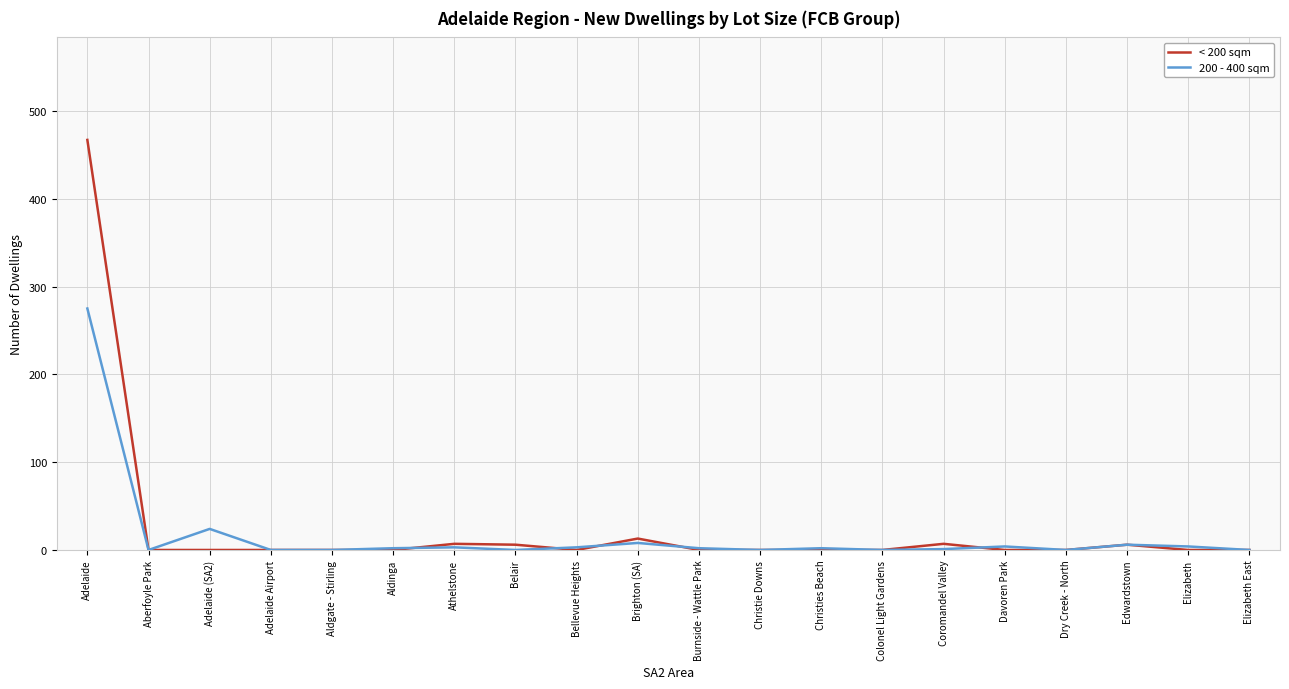

True or false: < 200 sqm has a value of 0 at Elizabeth East.

True